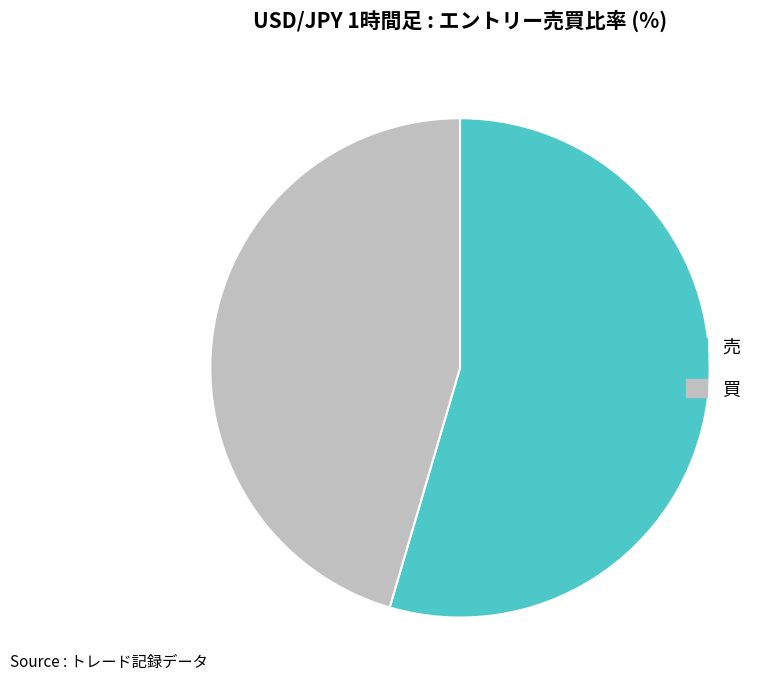

Which slice represents more than half of the pie?

売